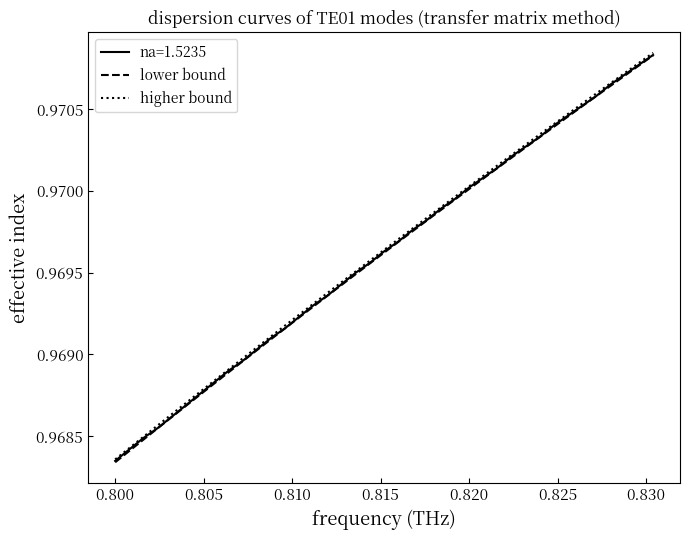

Which series has the largest range (max minus min)?

lower bound